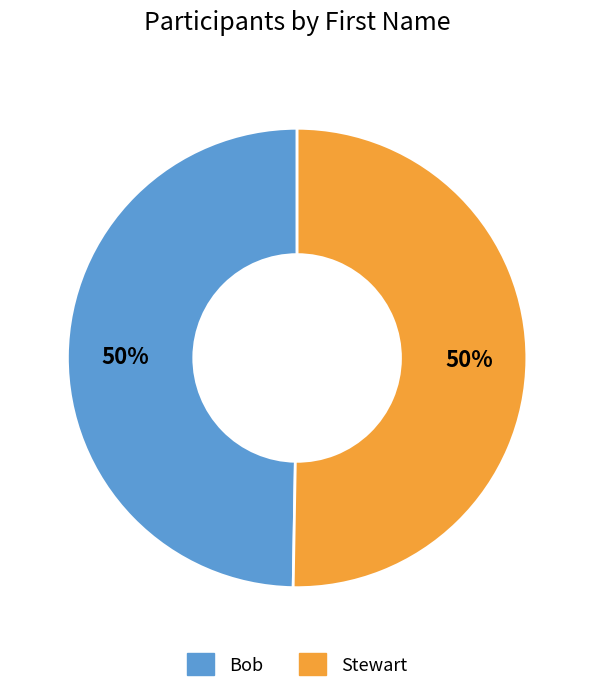

True or false: Bob accounts for 58% of the total.

False